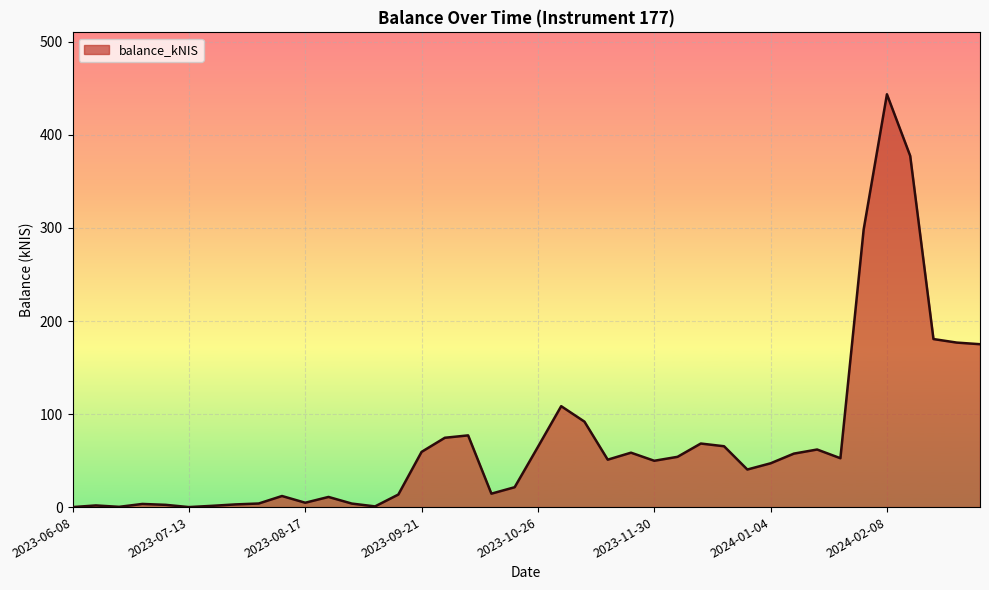

What is the maximum value shown in the chart?

443.7